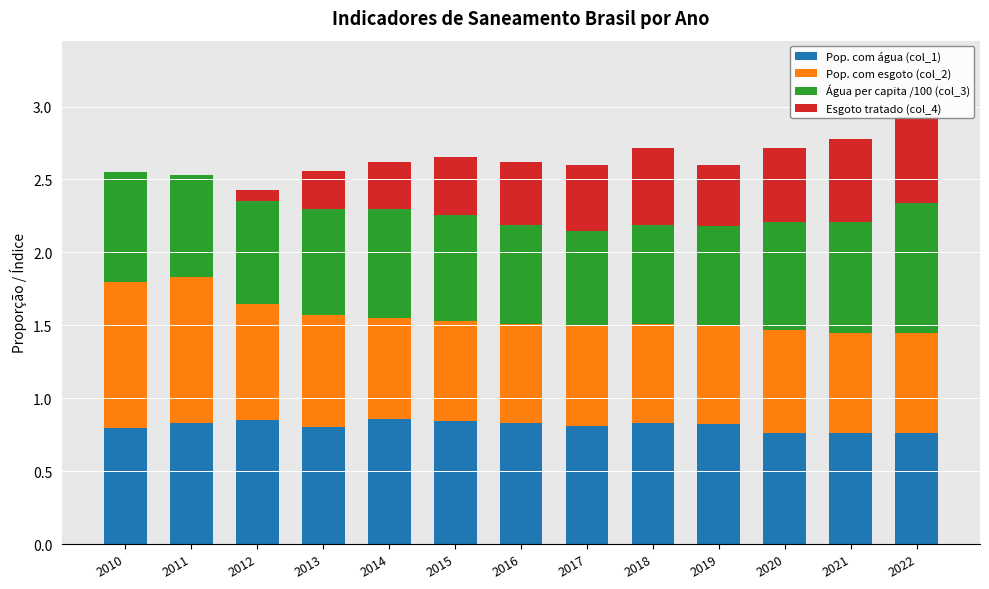

The value of Pop. com esgoto (col_2) at 2014 is 0.7. True or false?

True